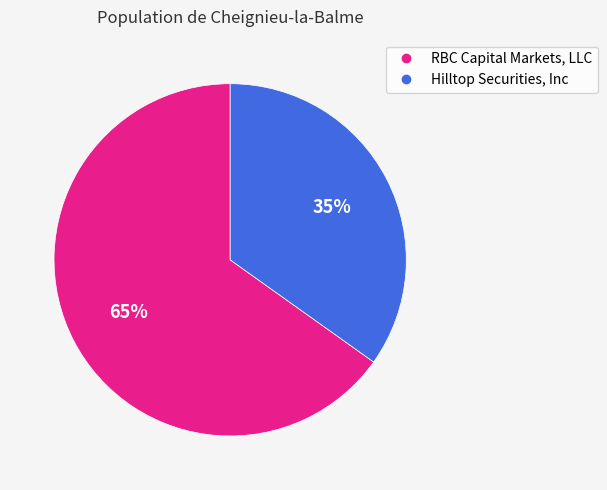

To the nearest percent, what percentage of the pie is RBC Capital Markets, LLC?

65%